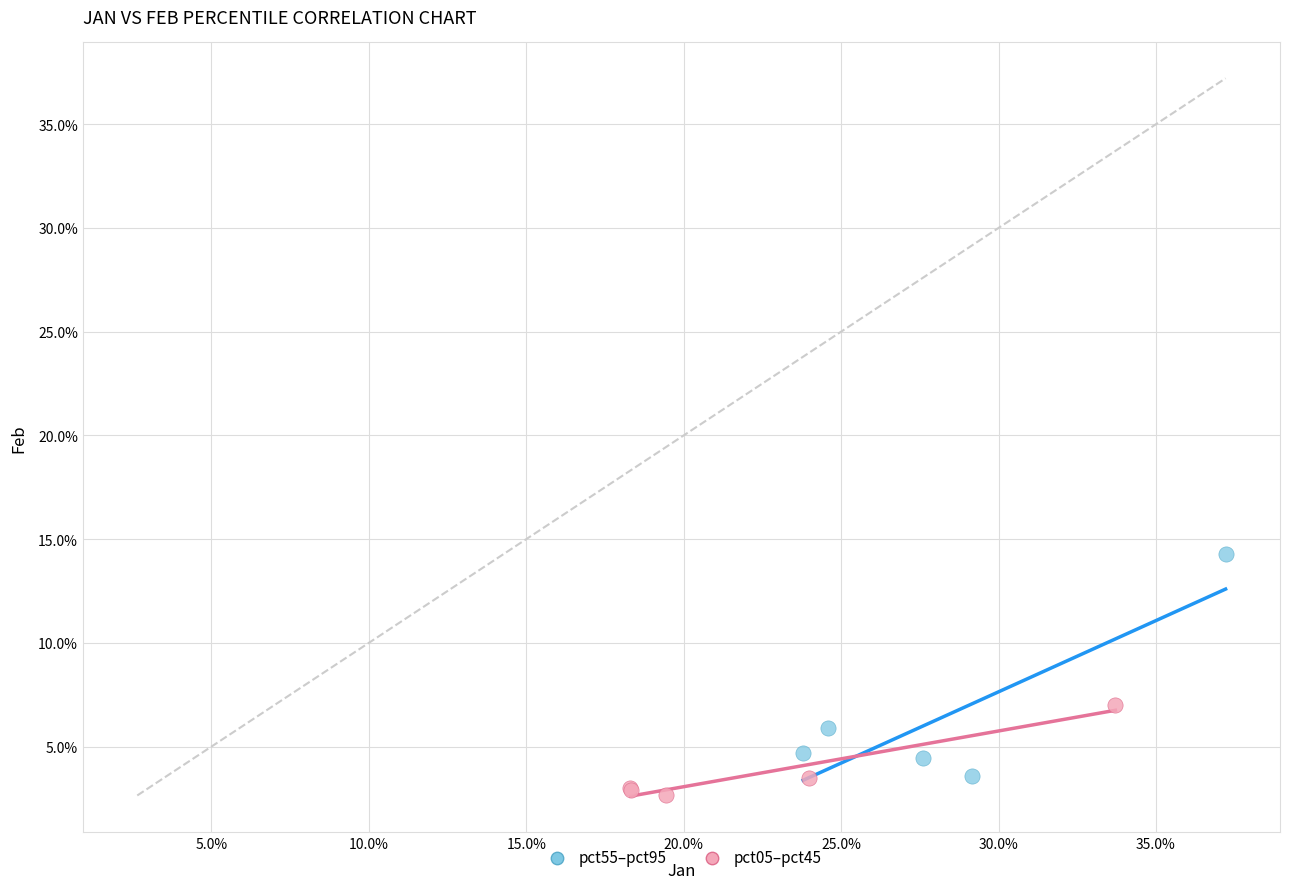

What are all the series names shown in the legend?

pct55–pct95, pct05–pct45